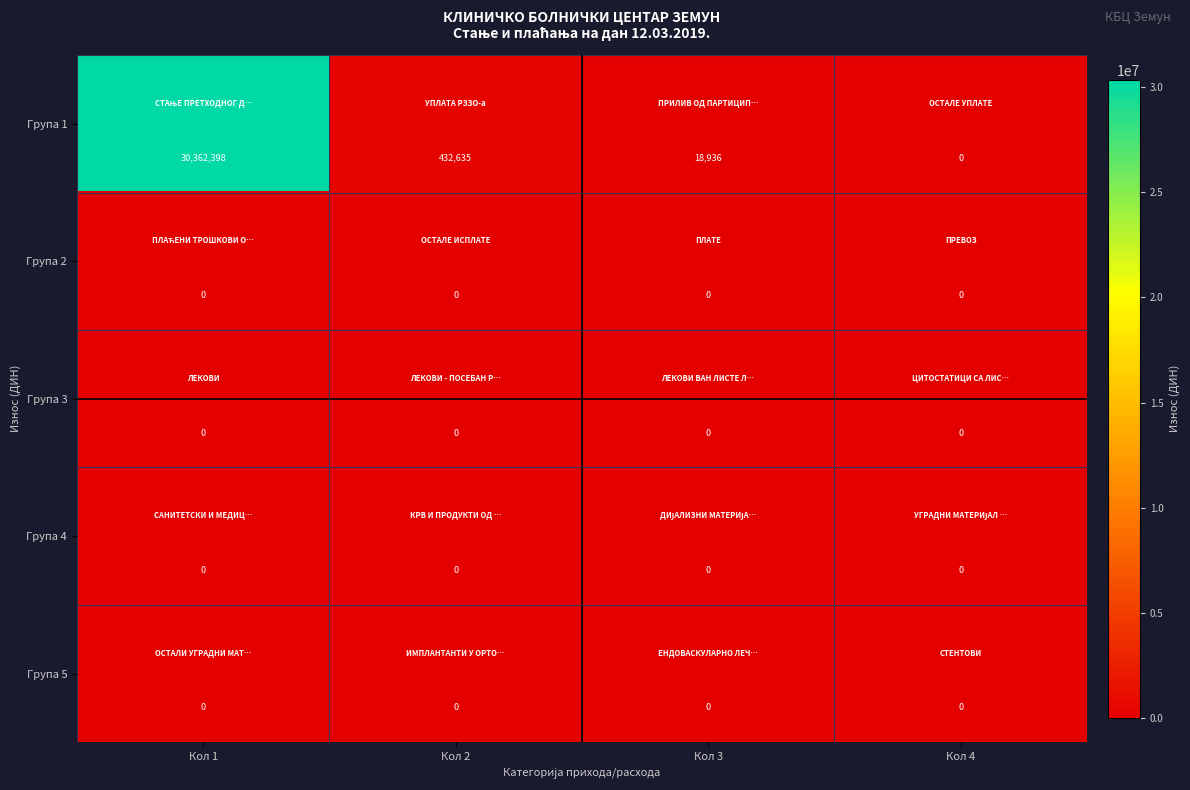

Between Кол 3 and Кол 4, which series saw the biggest shift?

Група 1